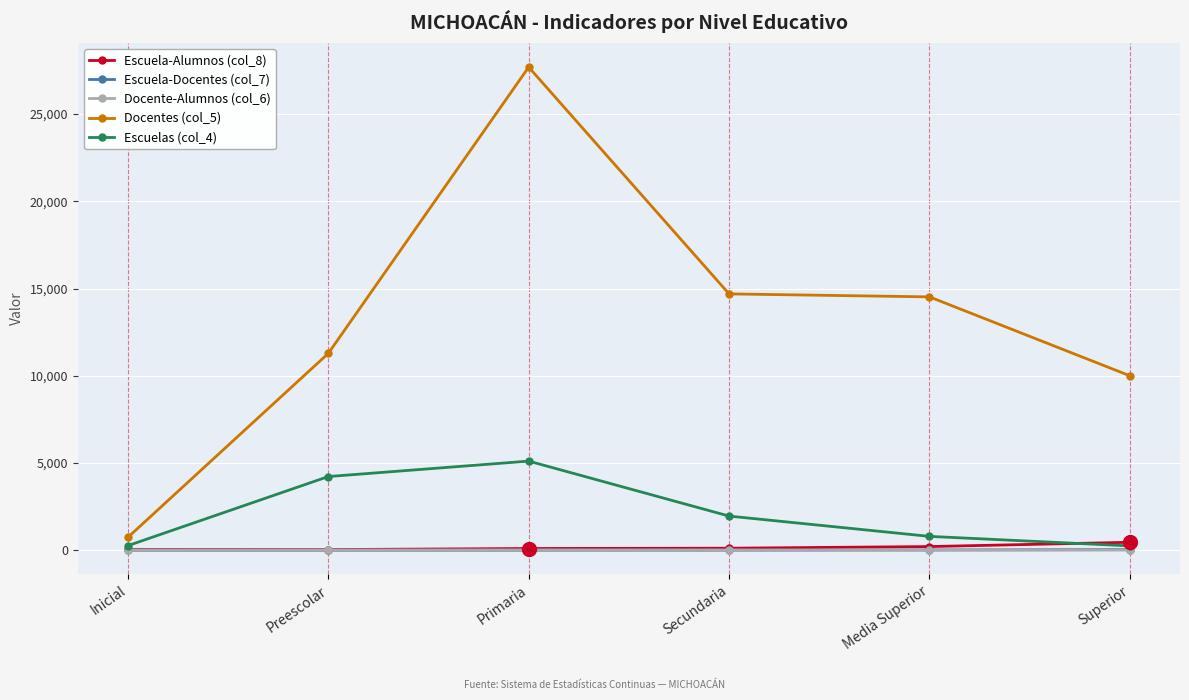

Which series has the largest range (max minus min)?

Docentes (col_5)